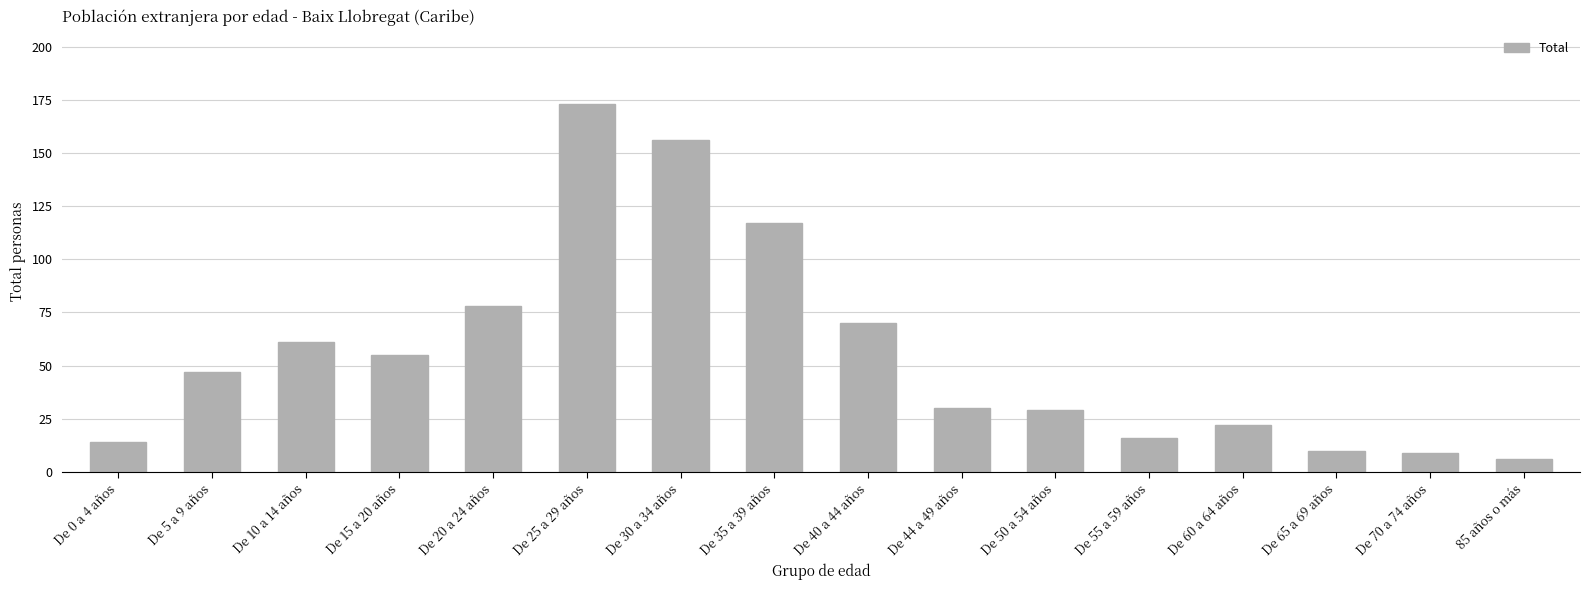

What is the label of the 14th bar from the right?

De 10 a 14 años